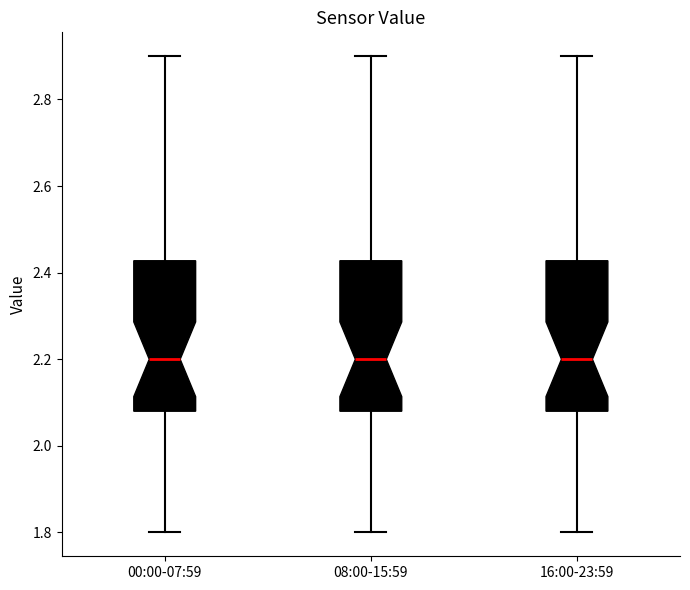

Where does the upper whisker of the box for 00:00-07:59 end on the y-axis? The values are not printed on the chart, so give them approximately, as read against the axis.

2.90